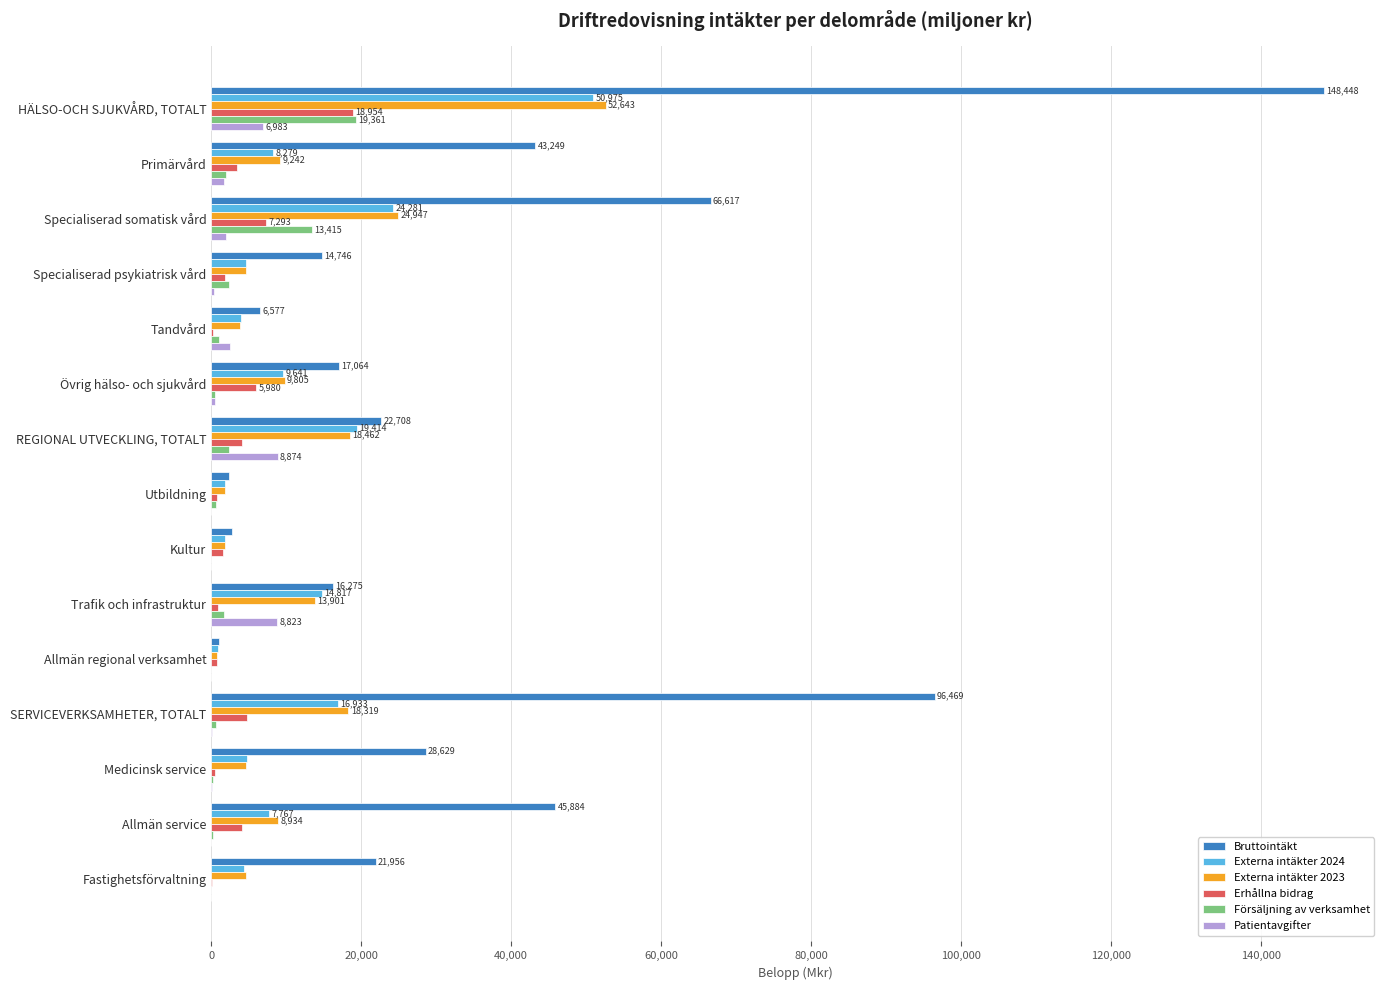

The Externa intäkter 2023 series shows 13901 at Trafik och infrastruktur. True or false?

True